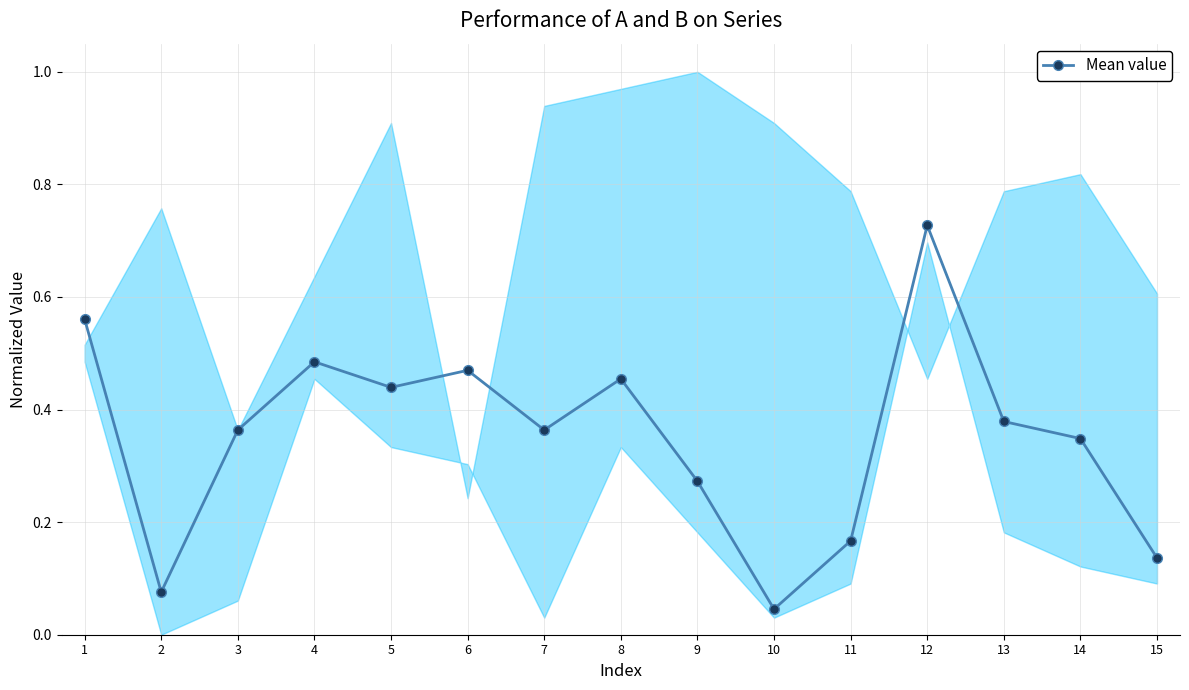

Rank the categories by value from highest to lowest.

12, 1, 4, 6, 8, 5, 13, 3, 7, 14, 9, 11, 15, 2, 10